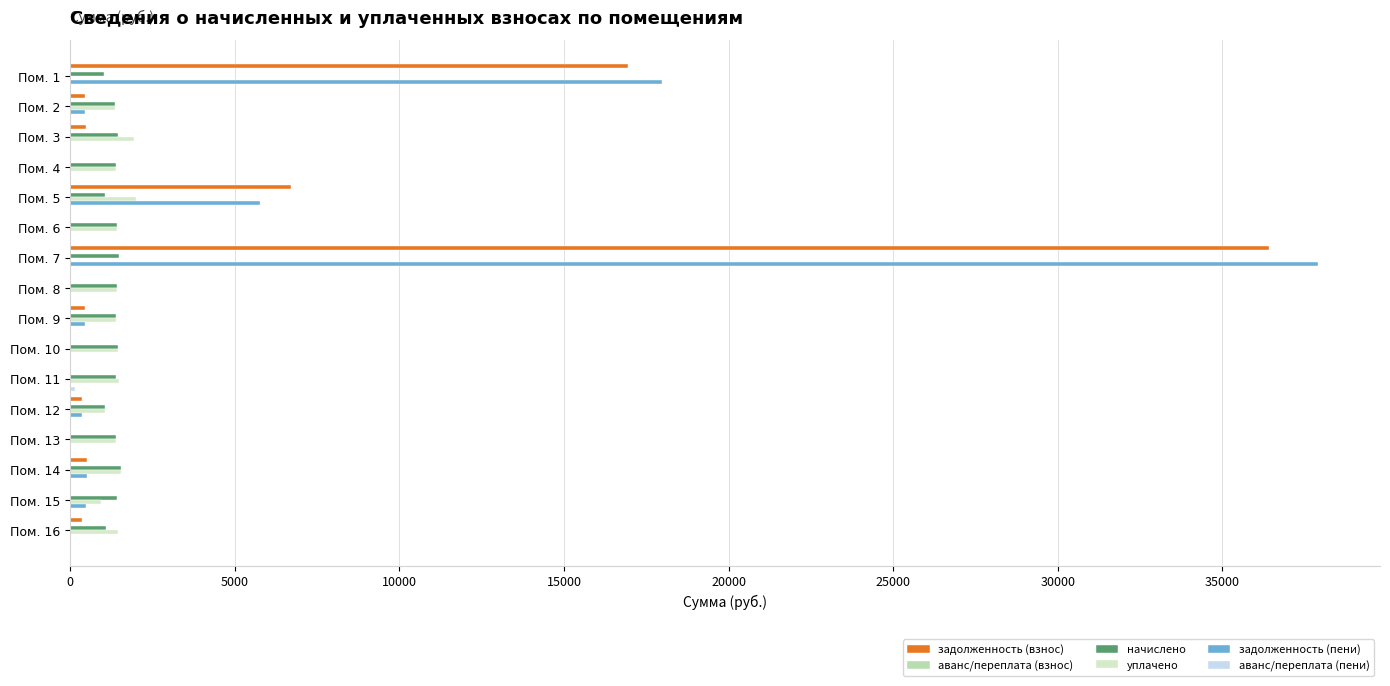

Reading left to right, transcribe all the data shown in this chart.

задолженность (взнос): 16945.6	450.9	481.5	0.0	6694.9	0.0	36401.4	0.0	460.4	0.0	0.0	358.1	0.0	513.2	0.0	364.2
аванс/переплата (взнос): 0.0	0.0	0.0	0.0	0.0	0.0	0.0	0.0	0.0	0.0	37.0	0.0	0.0	0.0	0.0	0.0
начислено: 1044.8	1352.8	1444.4	1400.4	1070.5	1433.4	1492.0	1422.4	1382.1	1470.1	1389.4	1074.2	1407.8	1539.7	1415.1	1092.5
уплачено: 0.0	1352.8	1925.9	1400.4	2001.1	1433.4	0.0	1422.4	1381.8	1470.1	1500.0	1074.2	1407.8	1539.7	943.4	1456.6
задолженность (пени): 17990.4	450.9	0.0	0.0	5764.3	0.0	37893.5	0.0	460.7	0.0	0.0	358.1	0.0	513.2	471.7	0.0
аванс/переплата (пени): 0.0	0.0	0.0	0.0	0.0	0.0	0.0	0.0	0.0	0.0	147.6	0.0	0.0	0.0	0.0	0.0